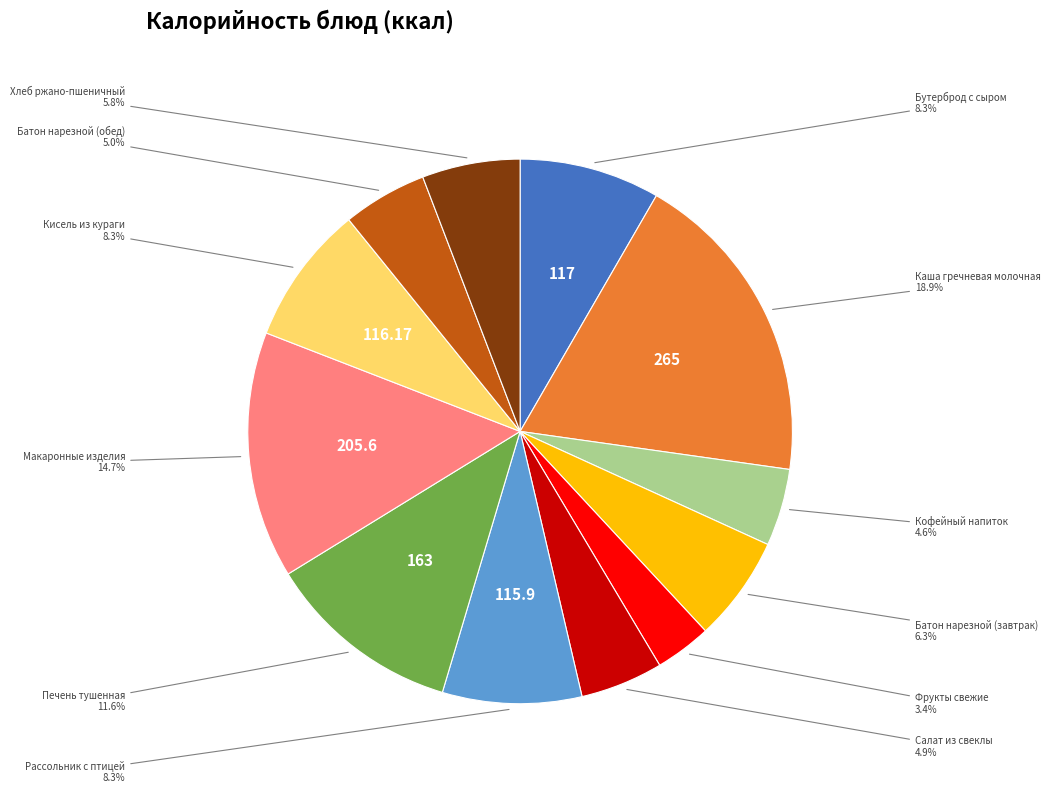

Does any single category account for the majority?

No